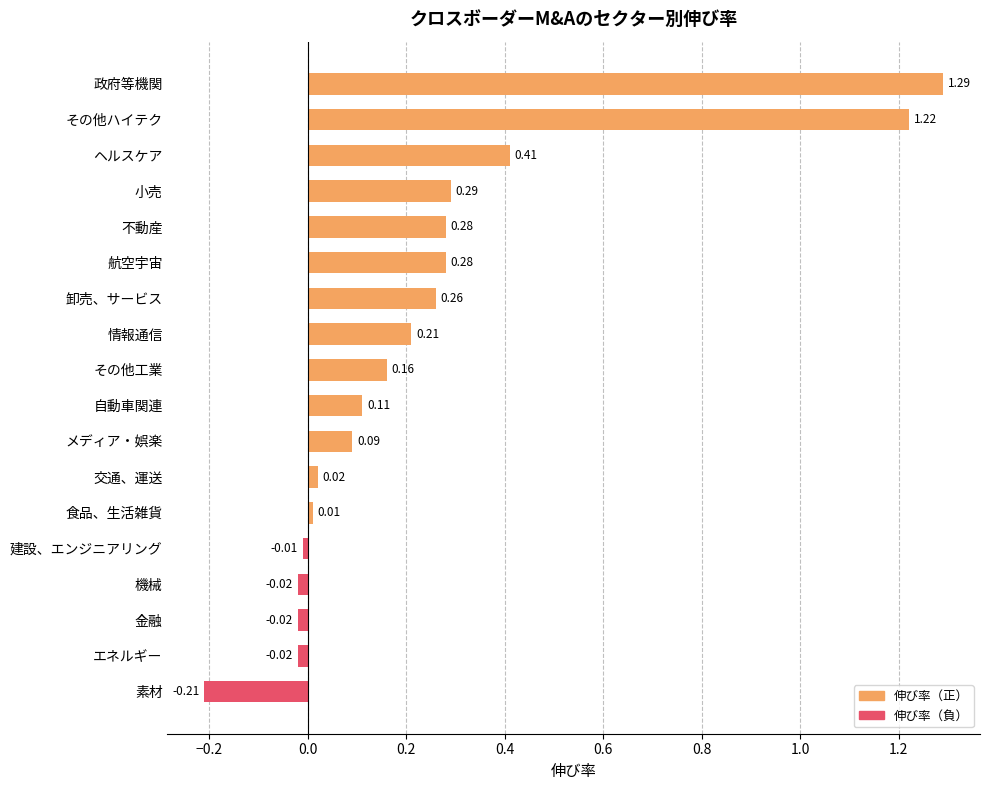

How many values are above zero?

13